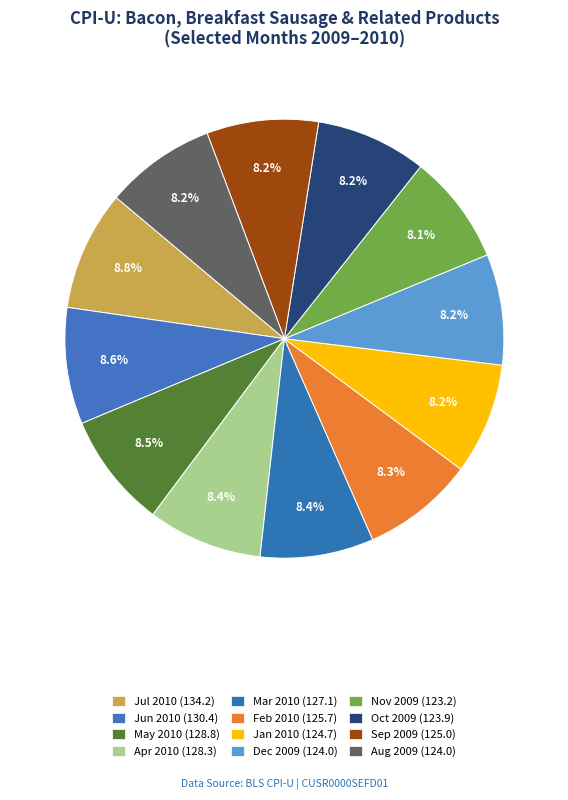

Count the number of slices in the pie.

12